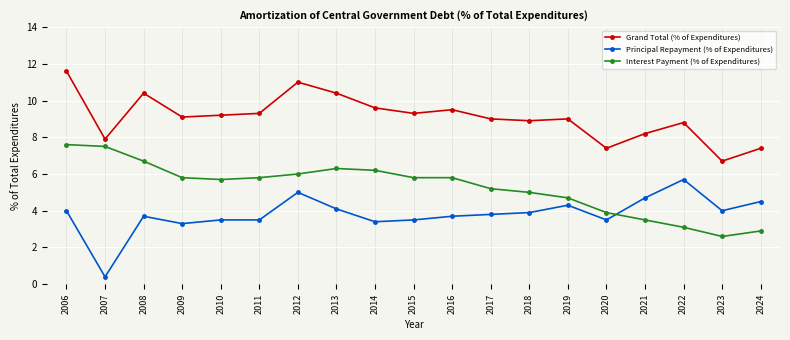

What is the difference between the highest and lowest values at 2024?

4.5